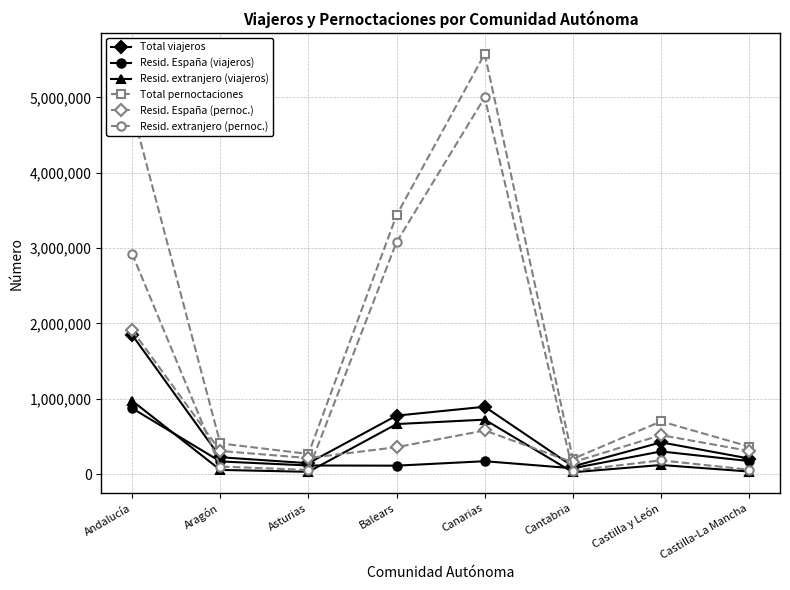

What is the label of the 3rd point from the left?

Asturias